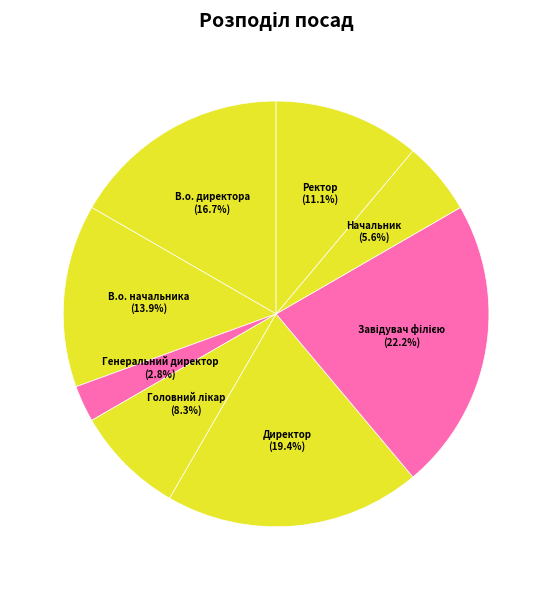

Is the sum of Директор and В.о. директора greater than half?

No